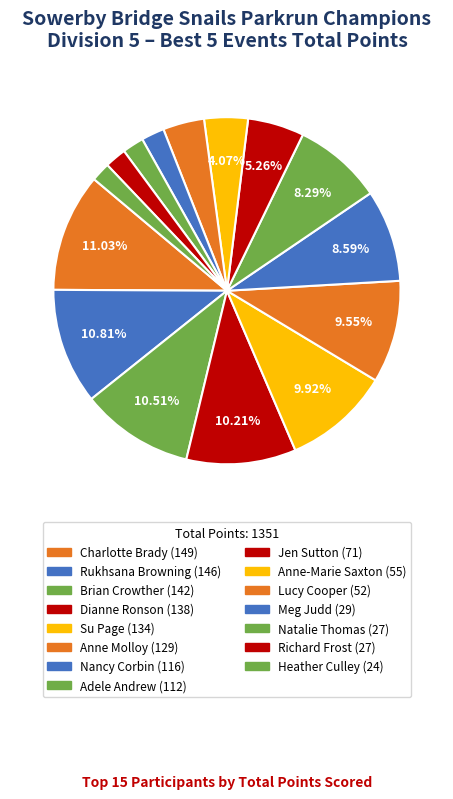

How many slices are in this pie chart?

15